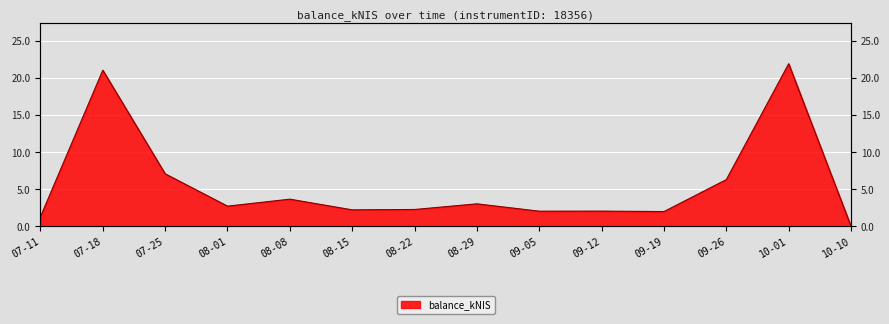

The chart shows a value of 36.5 at 10-01. True or false?

False